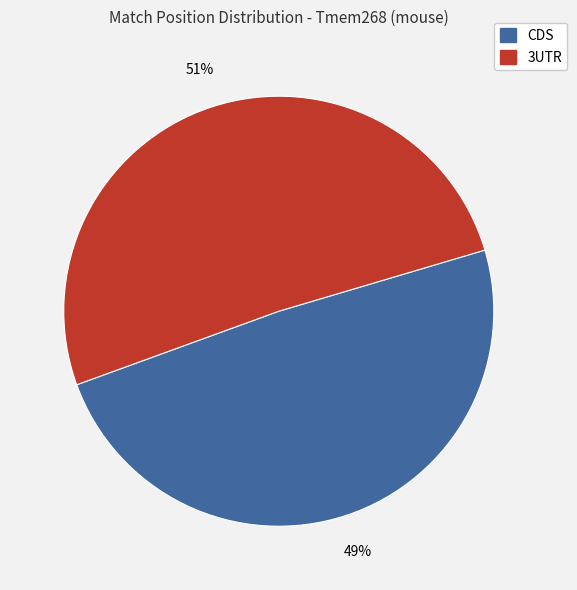

To the nearest percent, what is the difference between the largest and smallest slice percentages?

2%